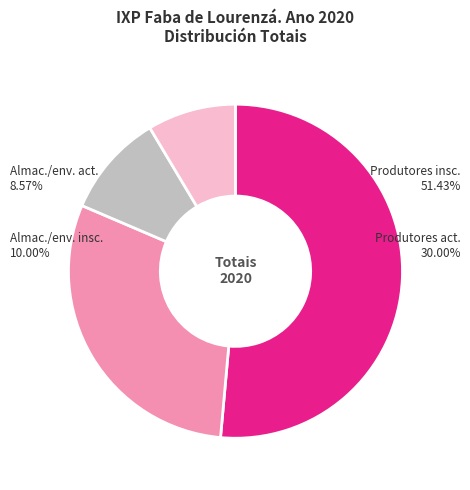

Does any single category account for the majority?

Yes